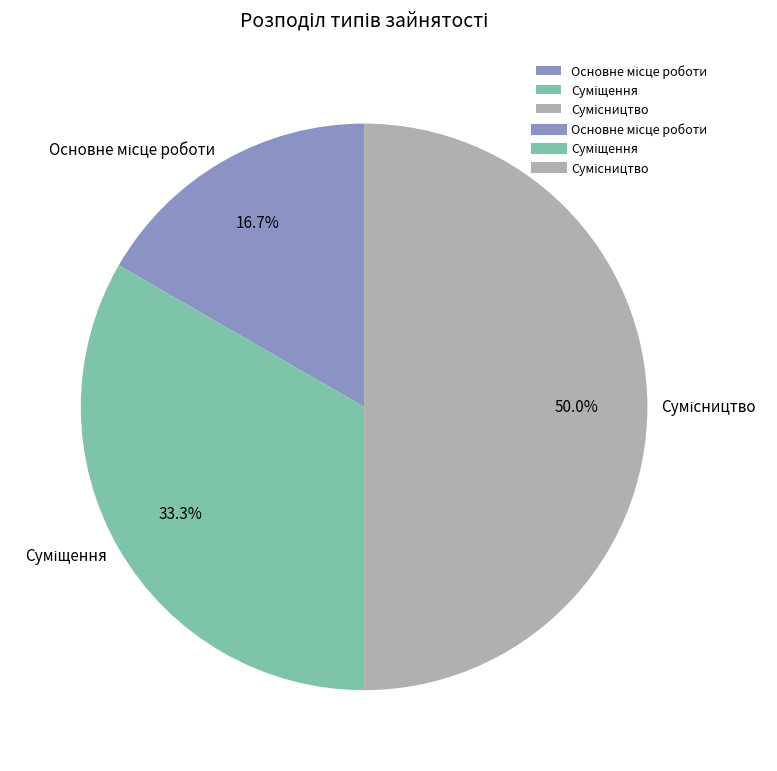

Count the number of slices in the pie.

3